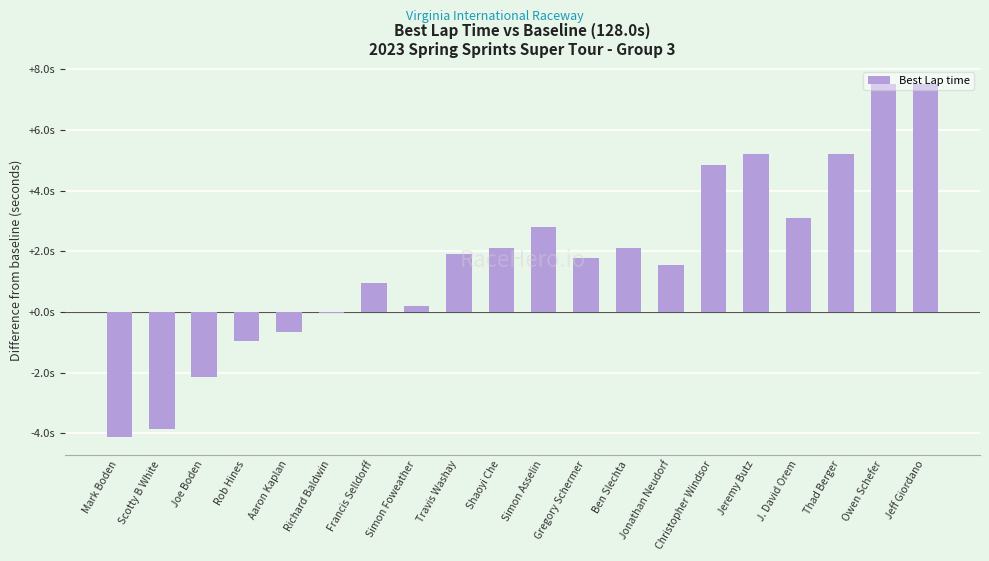

Are the bars horizontal?

No